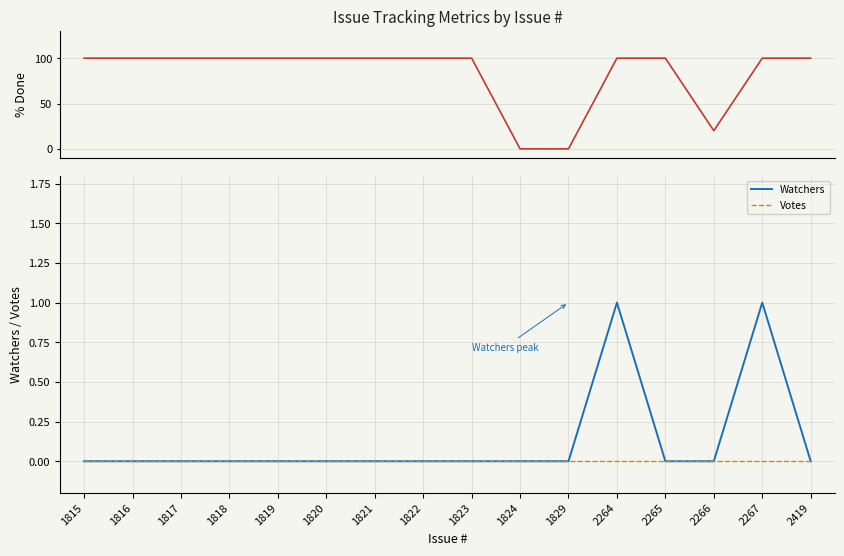

The % Done series shows 136 at 1815. True or false?

False